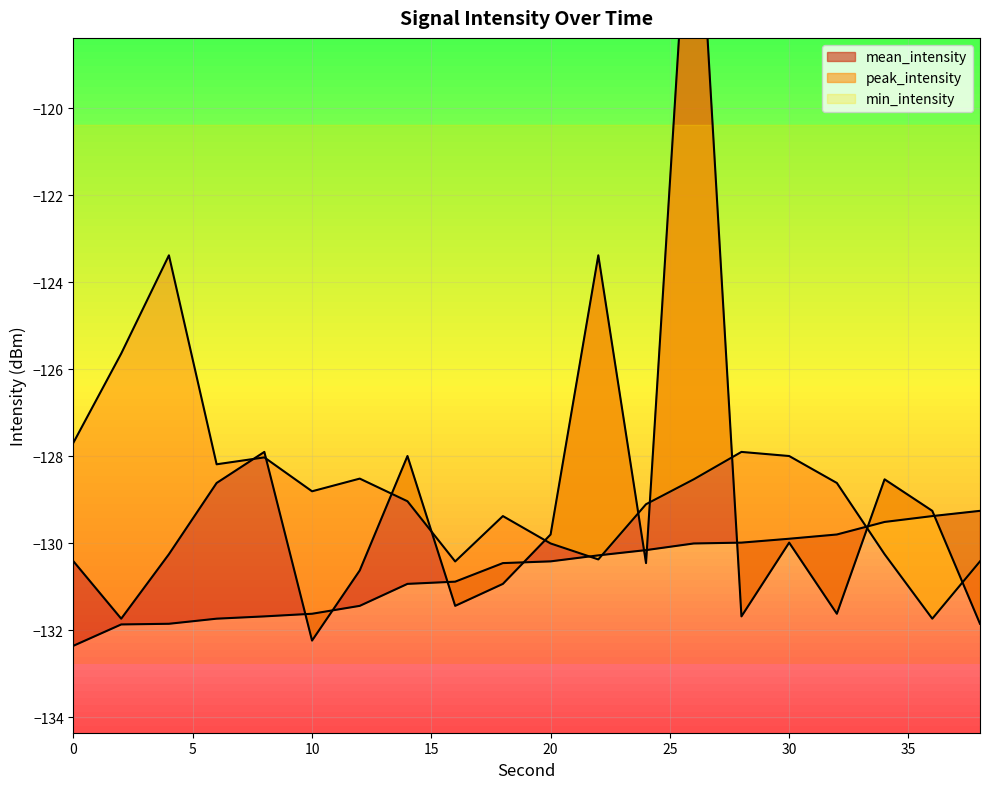

How many data points in min_intensity are less than -130?

14